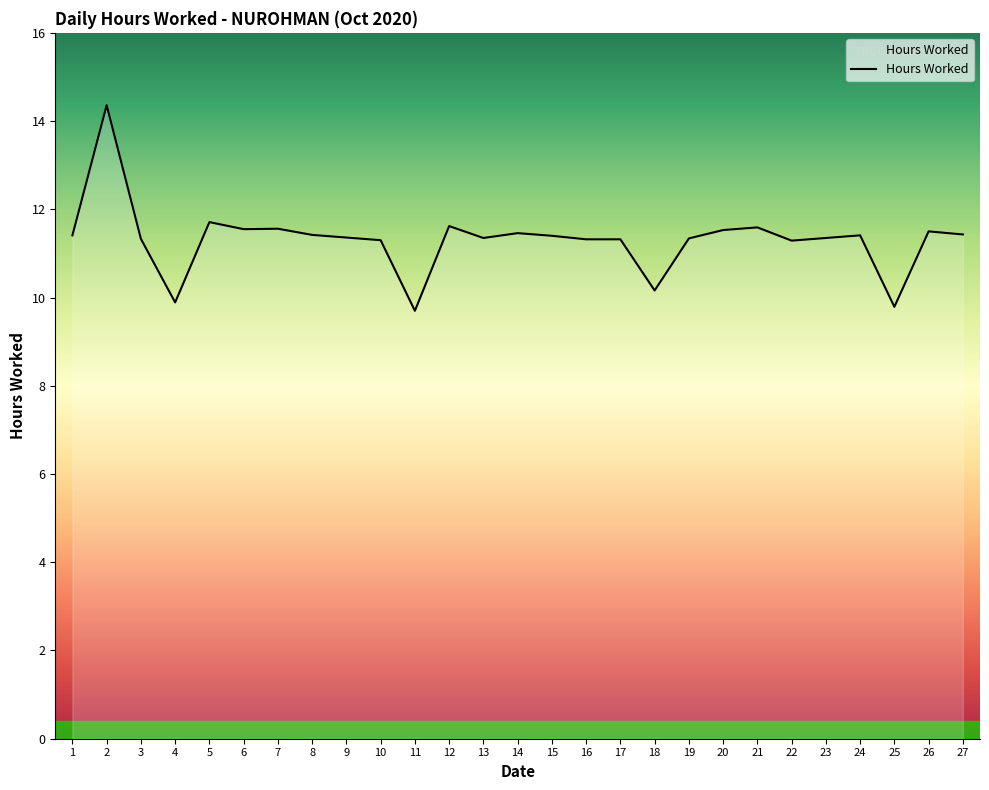

Where is the first local maximum?

2